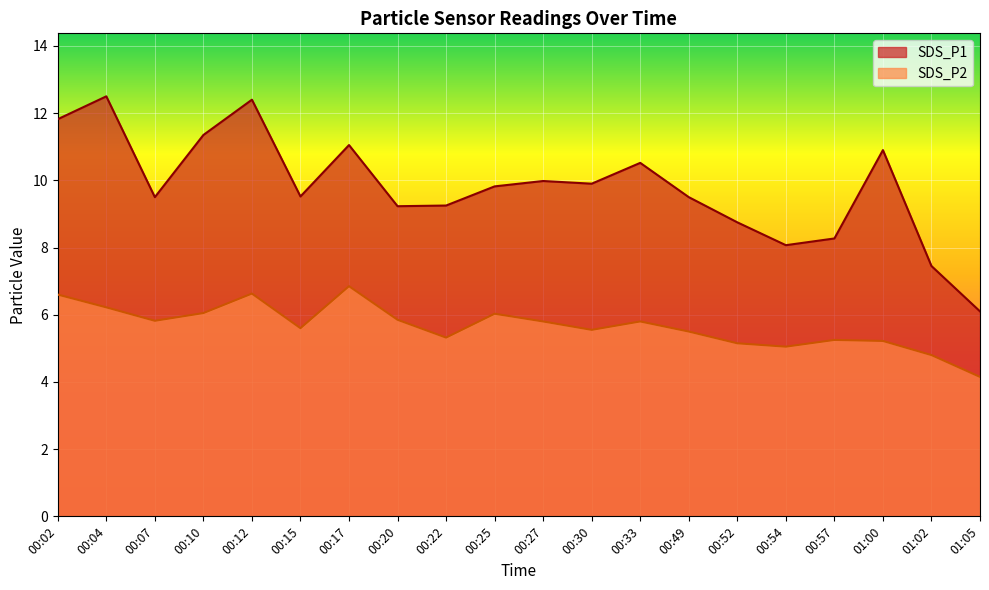

True or false: SDS_P1 and SDS_P2 intersect in this chart.

False